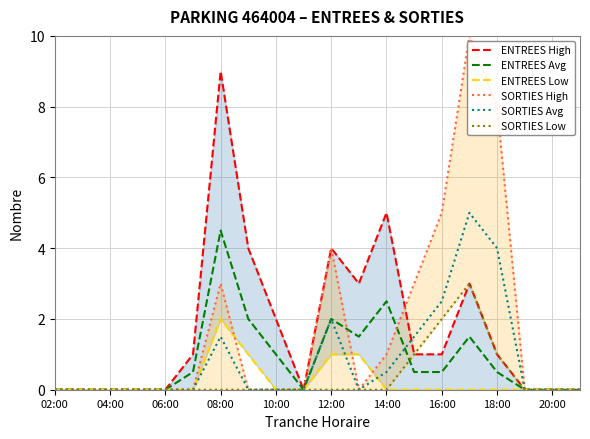

Which series has the largest total across all categories?

ENTREES High